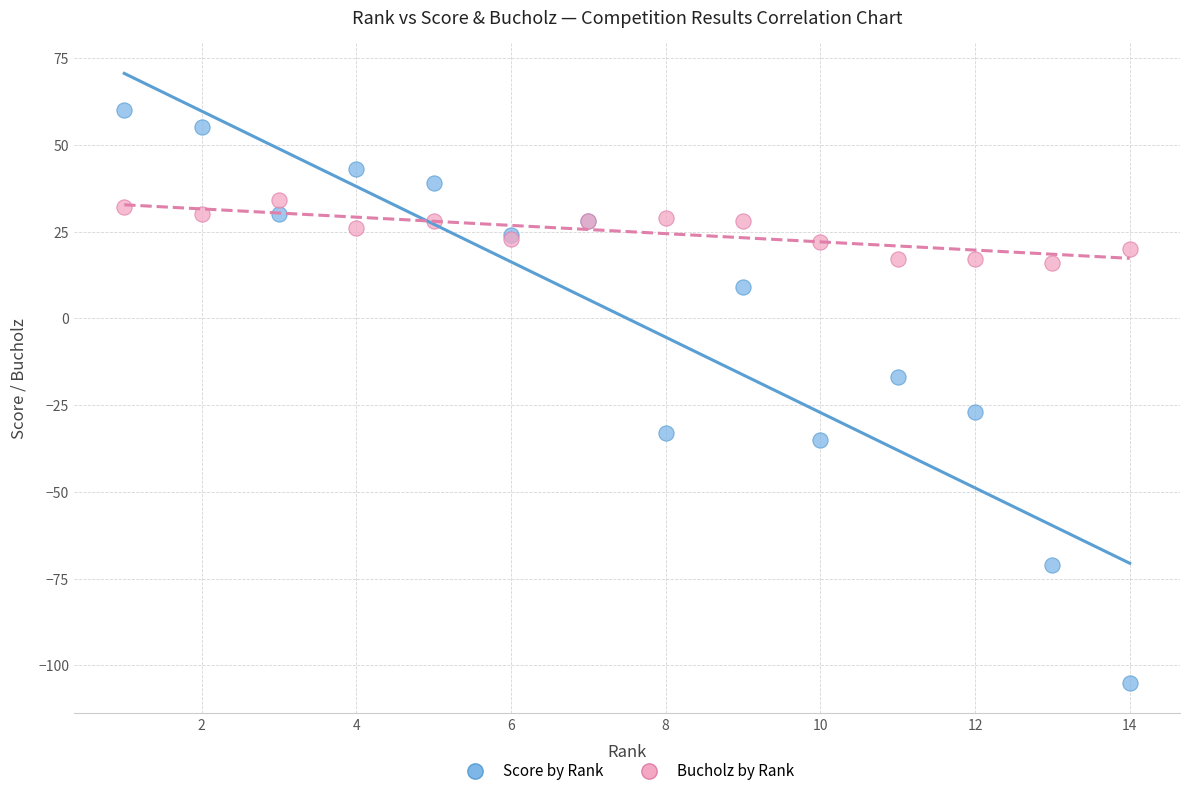

What are all the series names shown in the legend?

Score by Rank, Bucholz by Rank